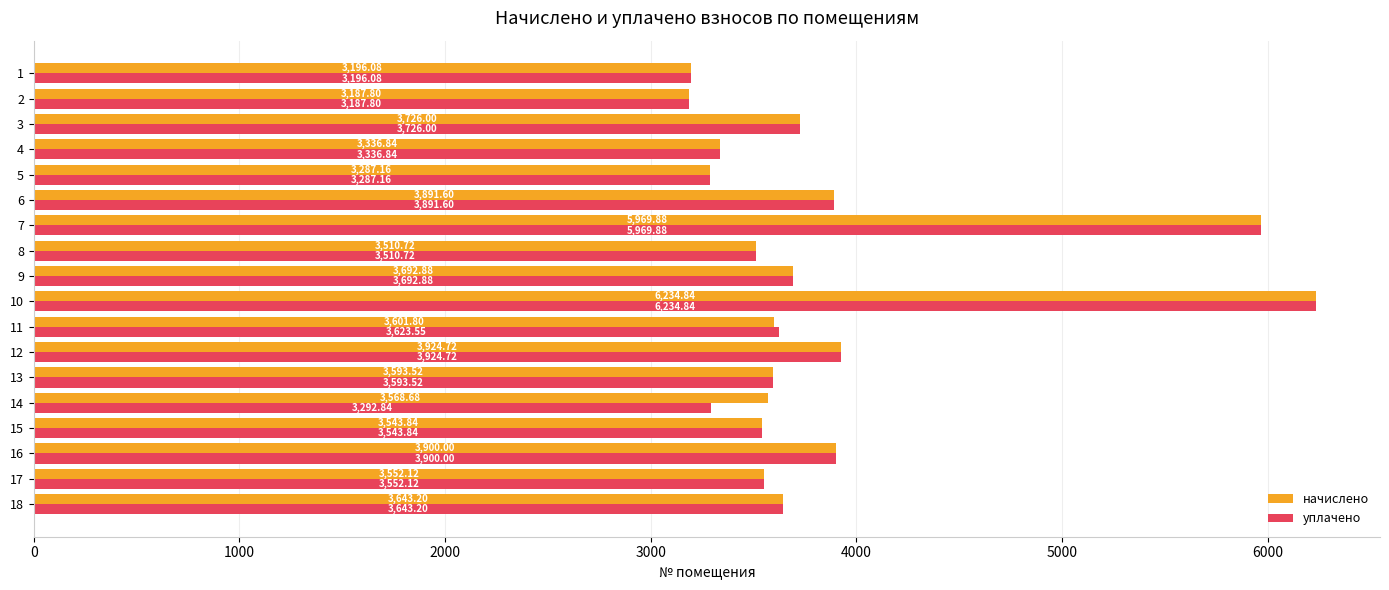

What value does the начислено series have at 14?

3568.7